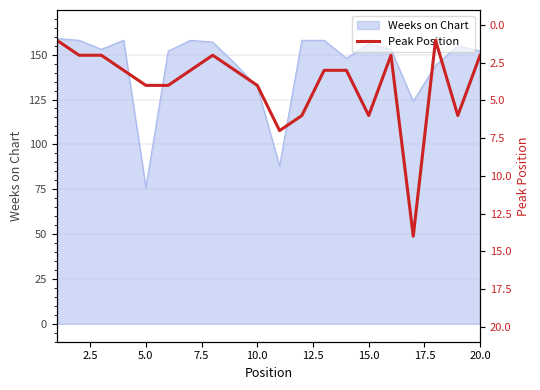

How many data points does each series have?

20